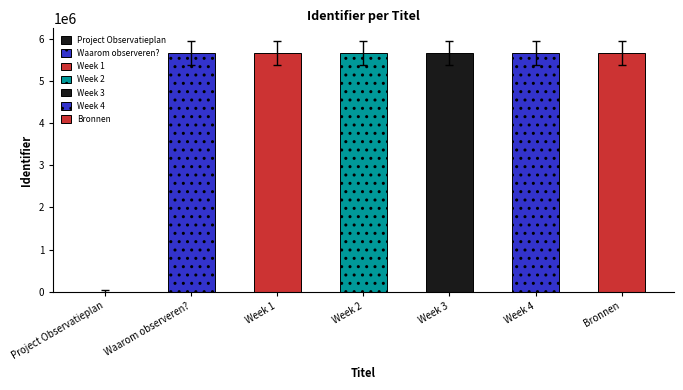

The value at Project Observatieplan is 0. True or false?

True